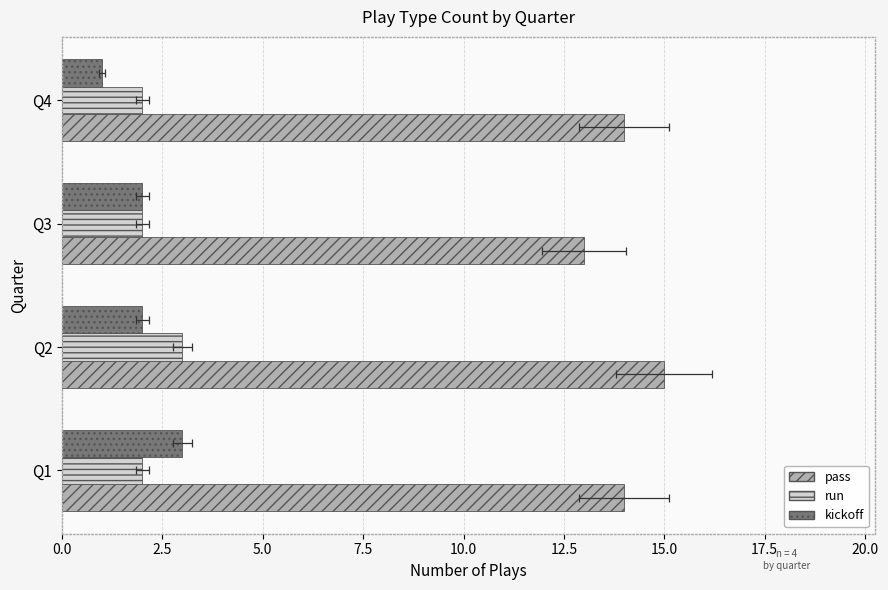

Is it true that kickoff equals 3 at Q3?

False